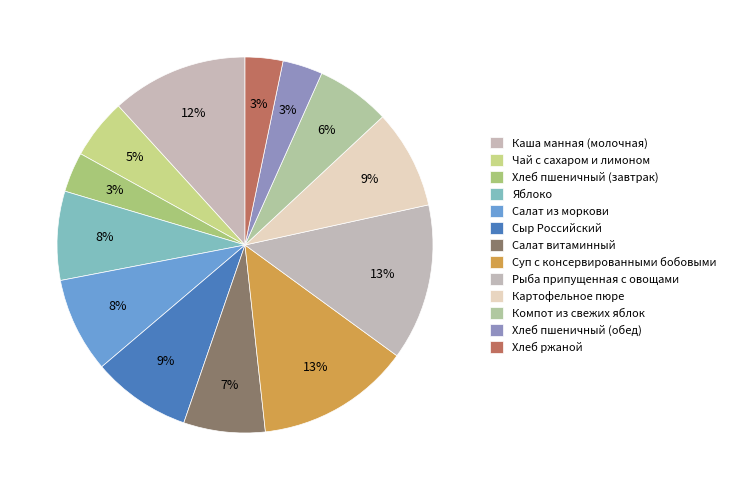

What is the smallest slice in the pie chart?

Хлеб ржаной